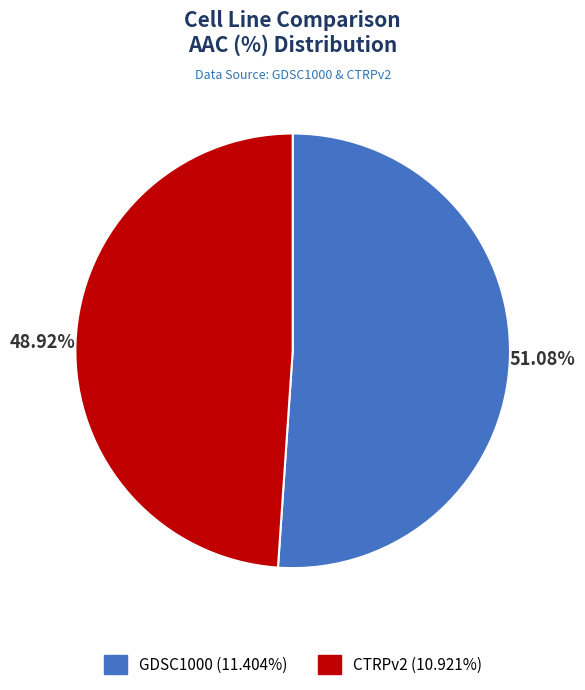

To the nearest percent, what is the difference between the GDSC1000 and CTRPv2 slice percentages?

2%